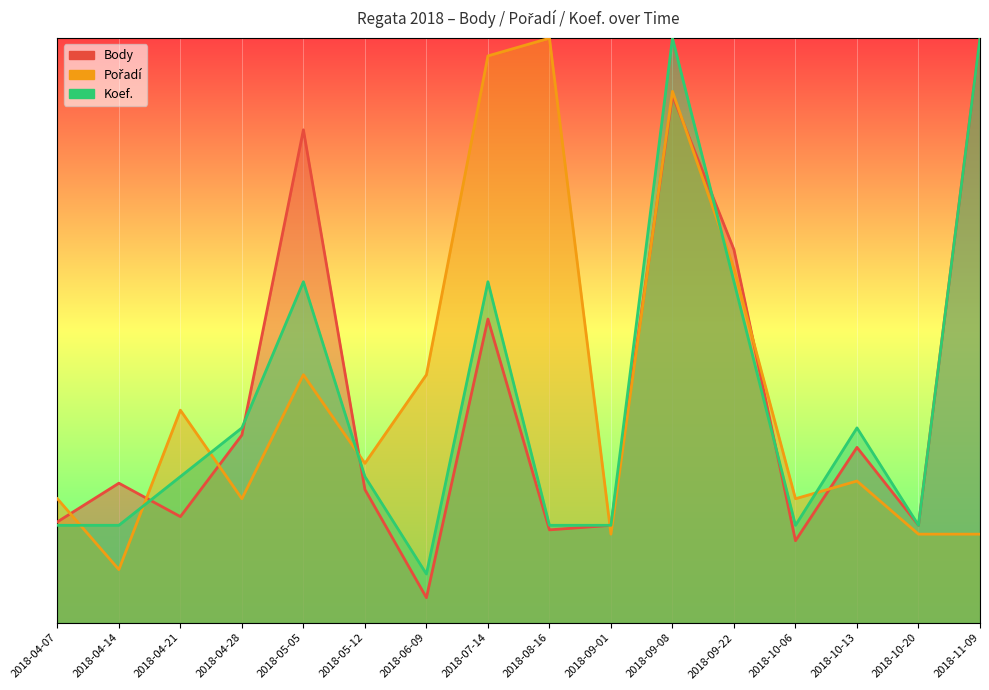

Reading left to right, extract all data points from this chart.

Body: 0.2	0.2	0.2	0.3	0.8	0.2	0.0	0.5	0.2	0.2	0.9	0.6	0.1	0.3	0.2	1.0
Pořadí: 0.2	0.1	0.4	0.2	0.4	0.3	0.4	1.0	1.0	0.2	0.9	0.6	0.2	0.2	0.2	0.2
Koef.: 0.2	0.2	0.2	0.3	0.6	0.2	0.1	0.6	0.2	0.2	1.0	0.6	0.2	0.3	0.2	1.0